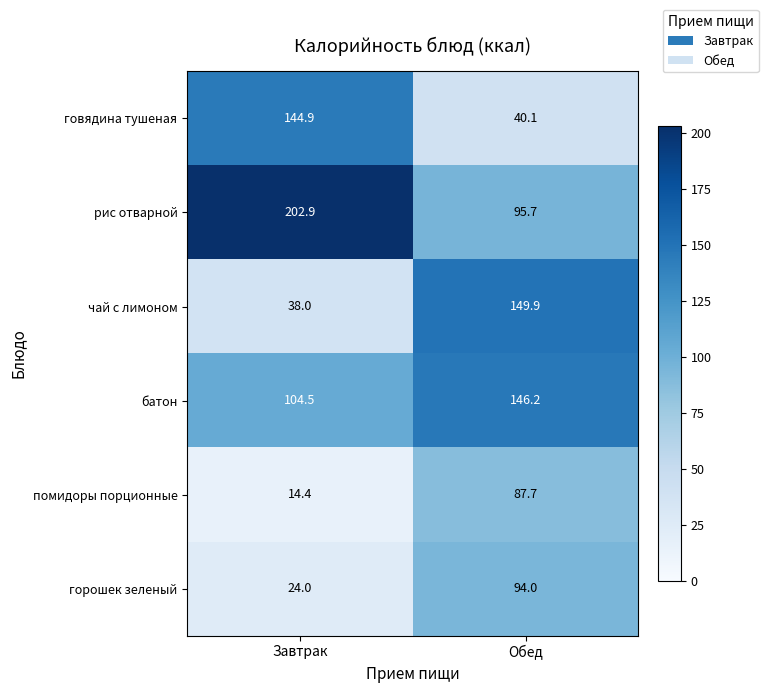

The value of чай с лимоном at Обед is 35.5. True or false?

False